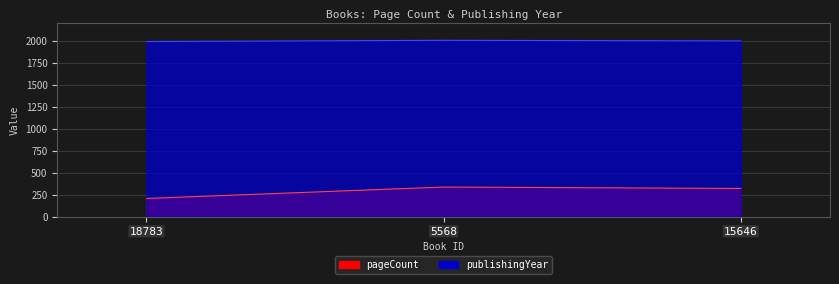

Which category has the lowest value in the publishingYear series?

18783